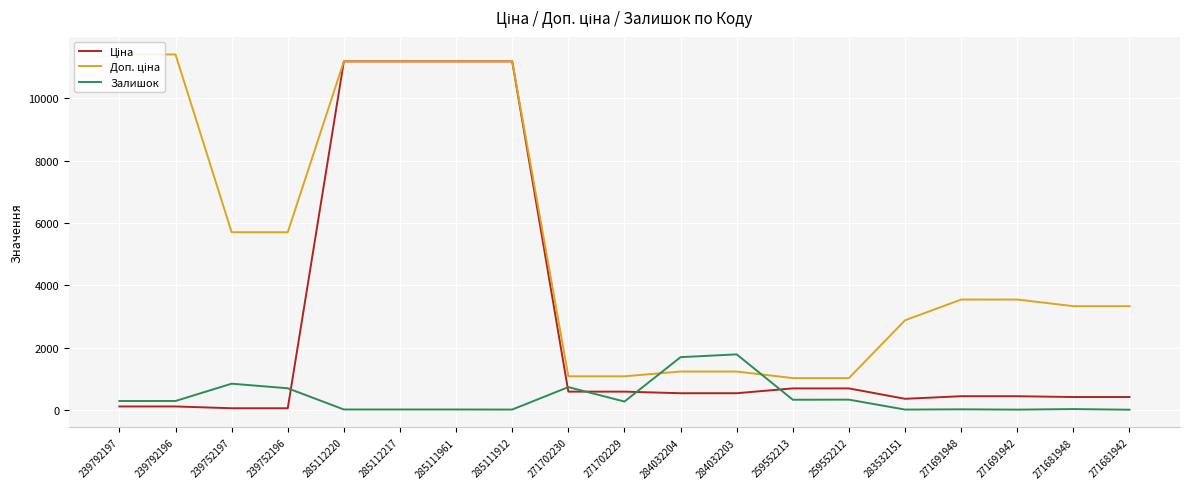

At which category is the sum across all series the highest?

285112220